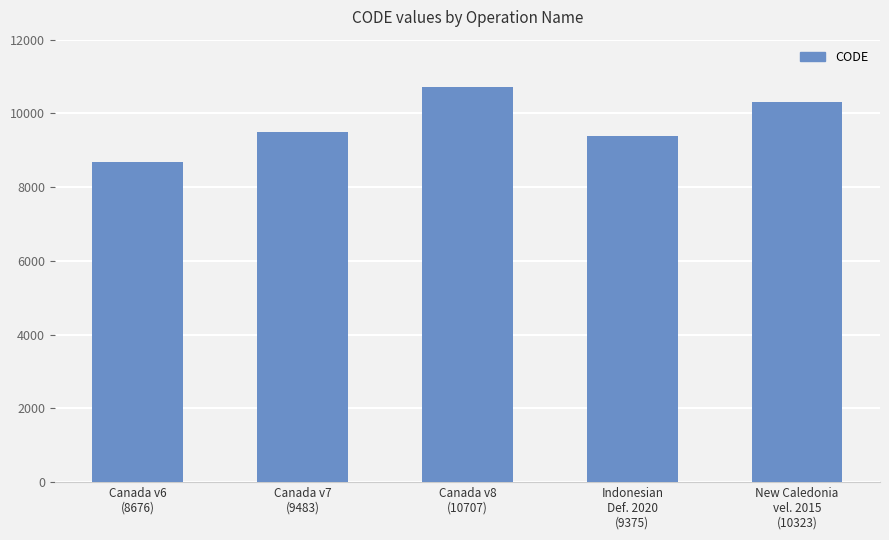

Approximately how many times larger is the value at Canada v8
(10707) compared to Canada v6
(8676)?

1.2